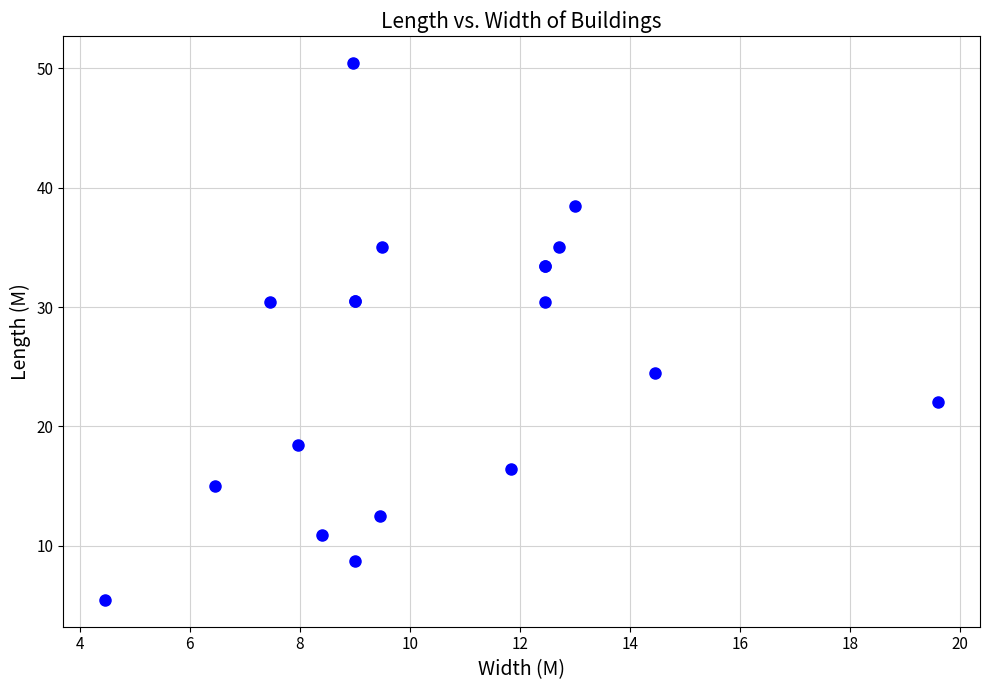

What Y value in the scatter plot is closest to 27?

24.5